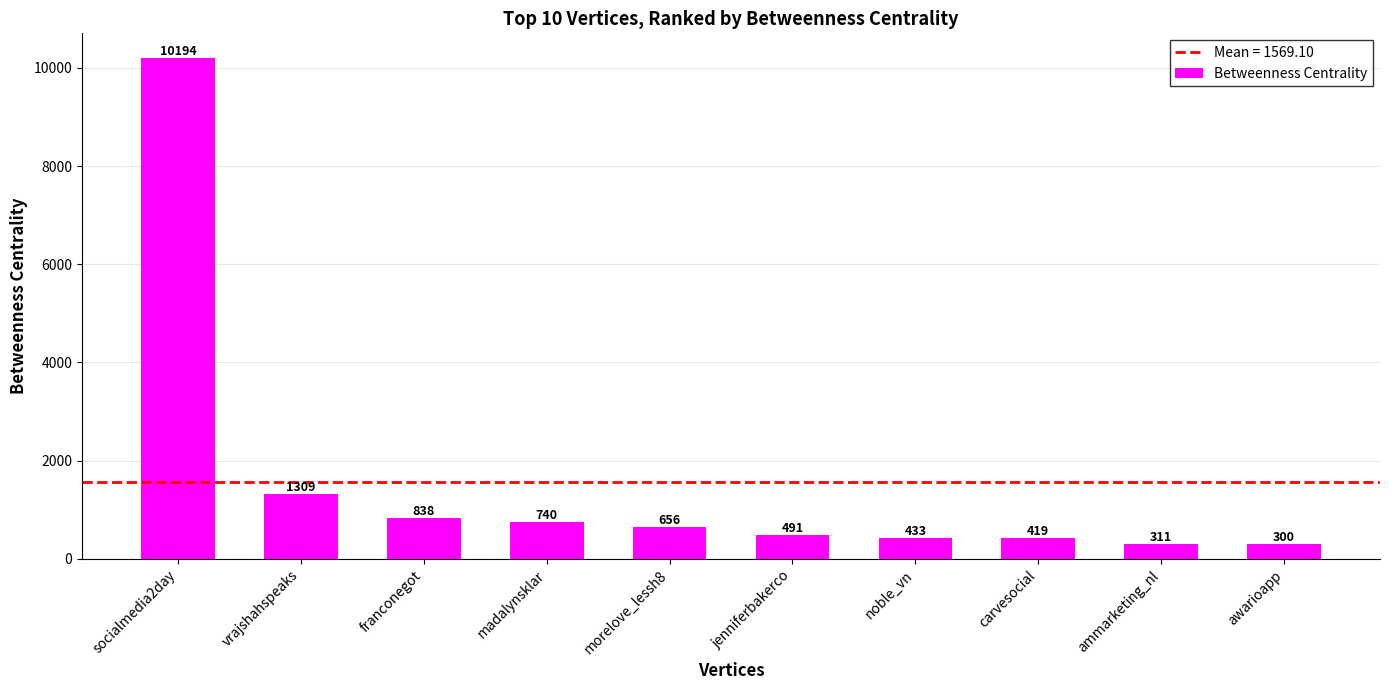

List the labels in order of value, largest first.

socialmedia2day, vrajshahspeaks, franconegot, madalynsklar, morelove_lessh8, jenniferbakerco, noble_vn, carvesocial, ammarketing_nl, awarioapp